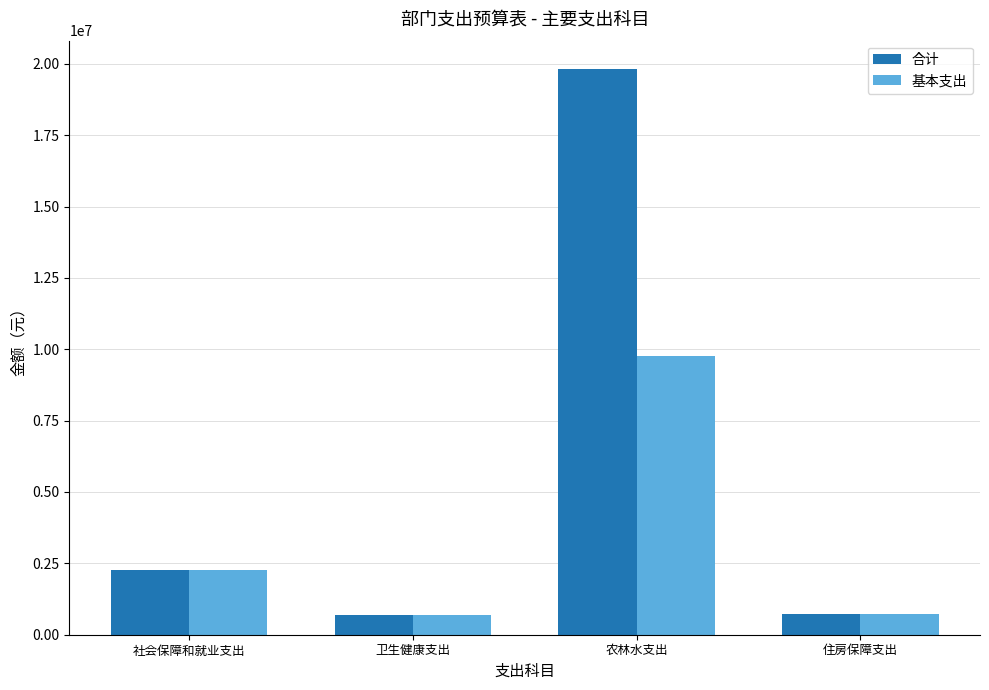

What is the smallest value displayed?

707844.9